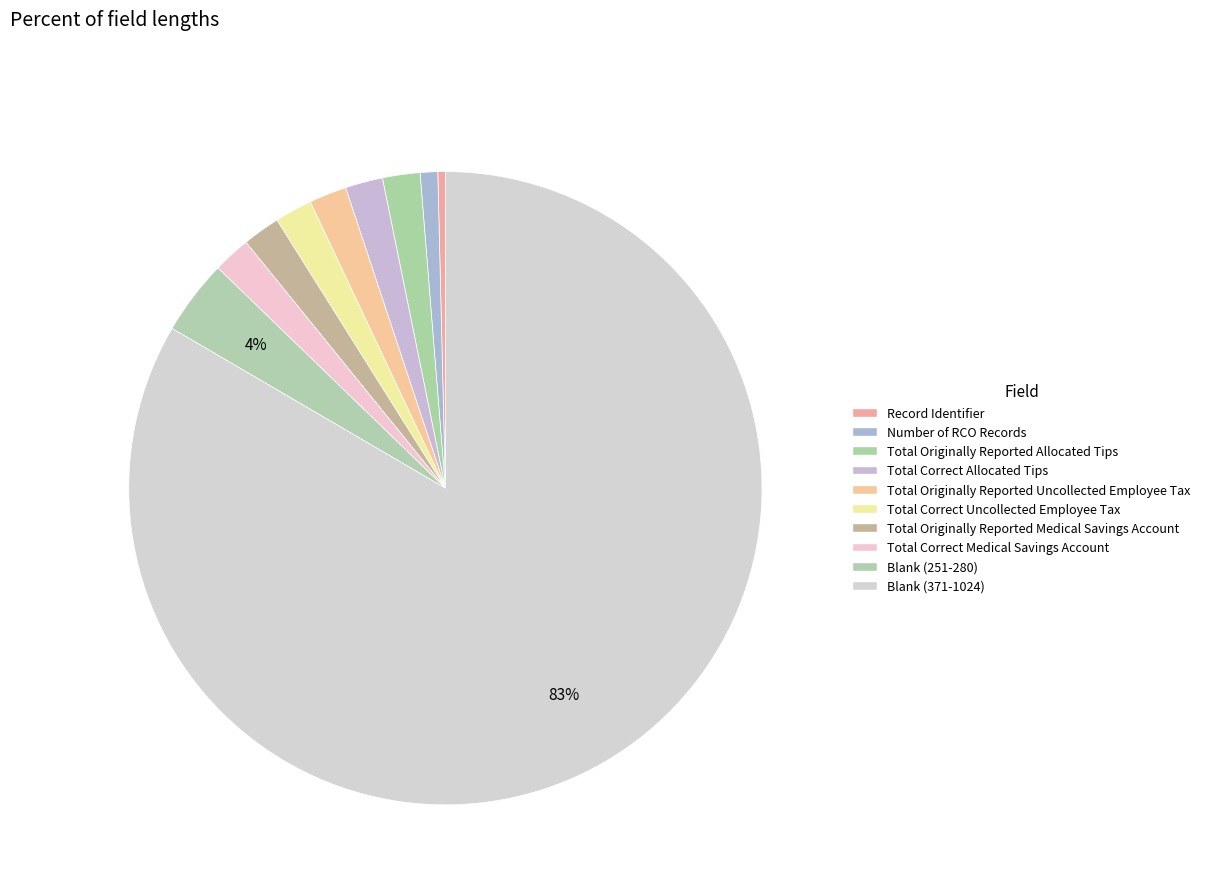

What is the change in value from Total Correct Uncollected Employee Tax to Blank (251-280)?

+15